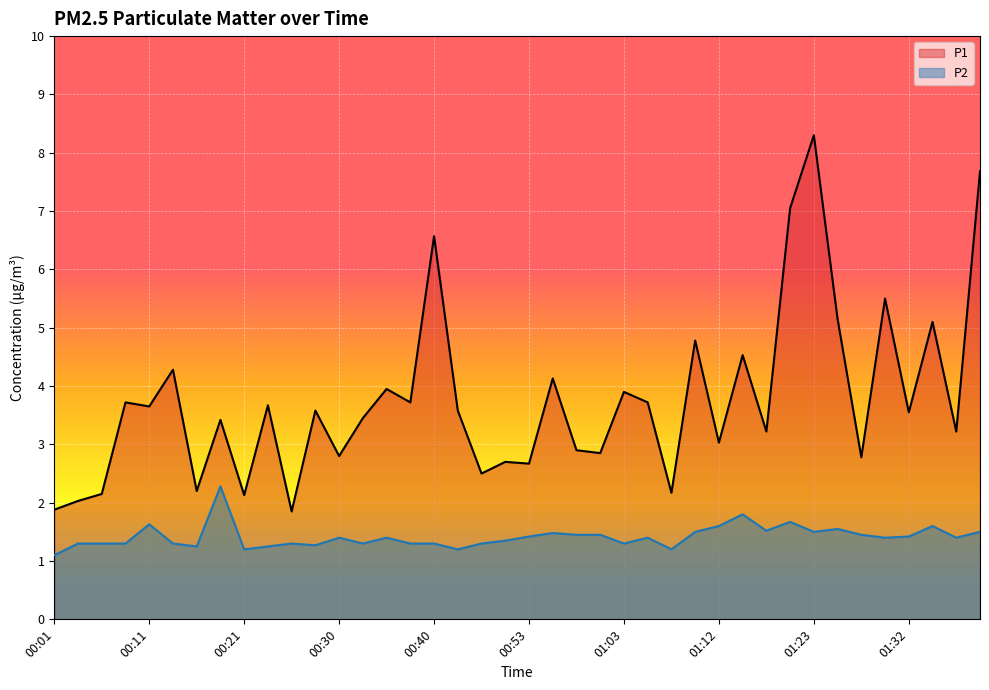

What is the total value across all series at 00:40?

7.9